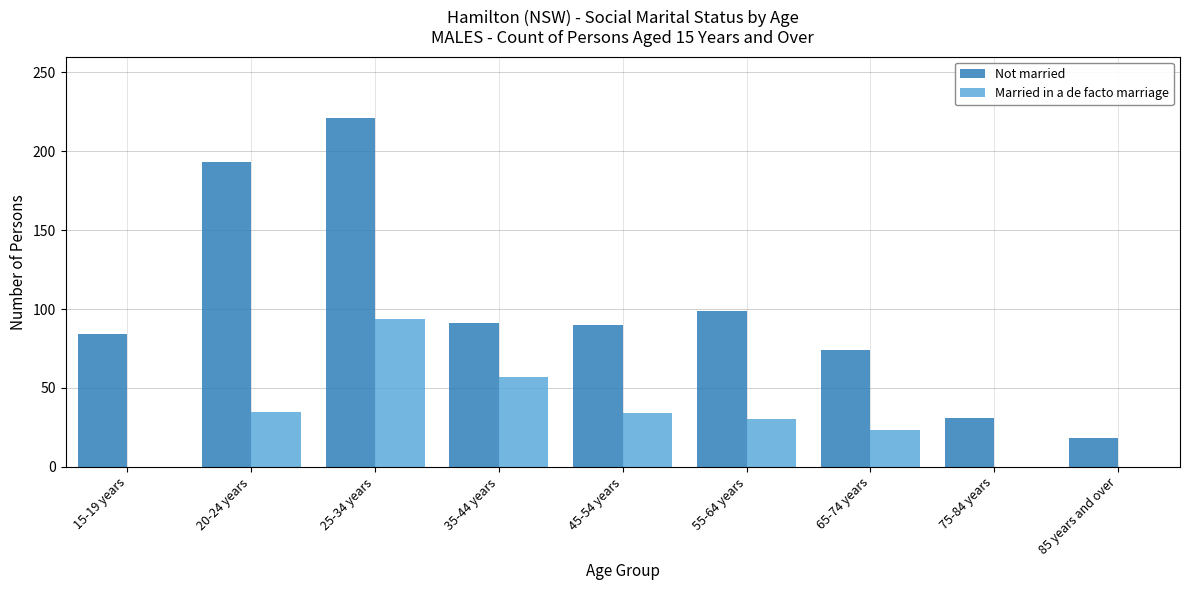

Count the number of categories in the chart.

9